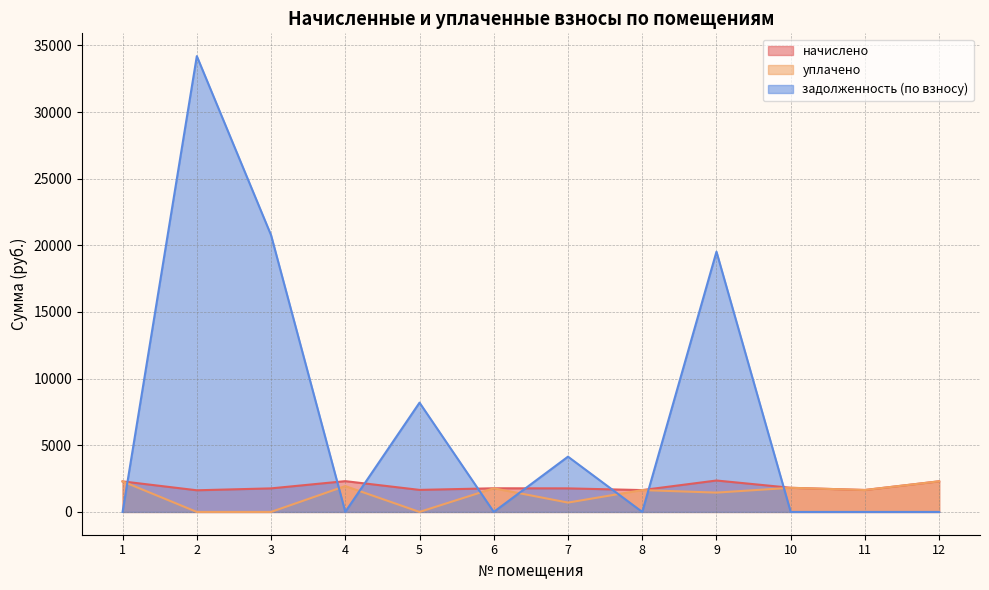

Is the value of задолженность (по взносу) at 10 greater than the value of начислено at 9?

No